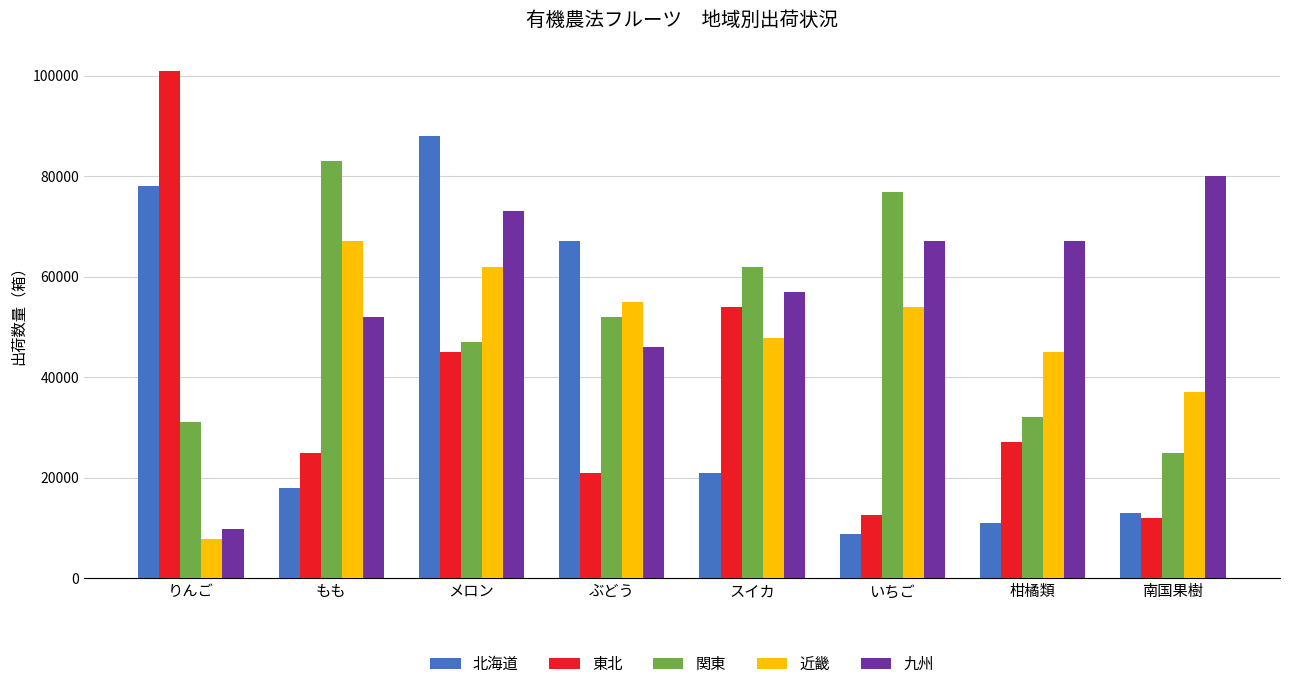

How many categories are shown in the chart?

8